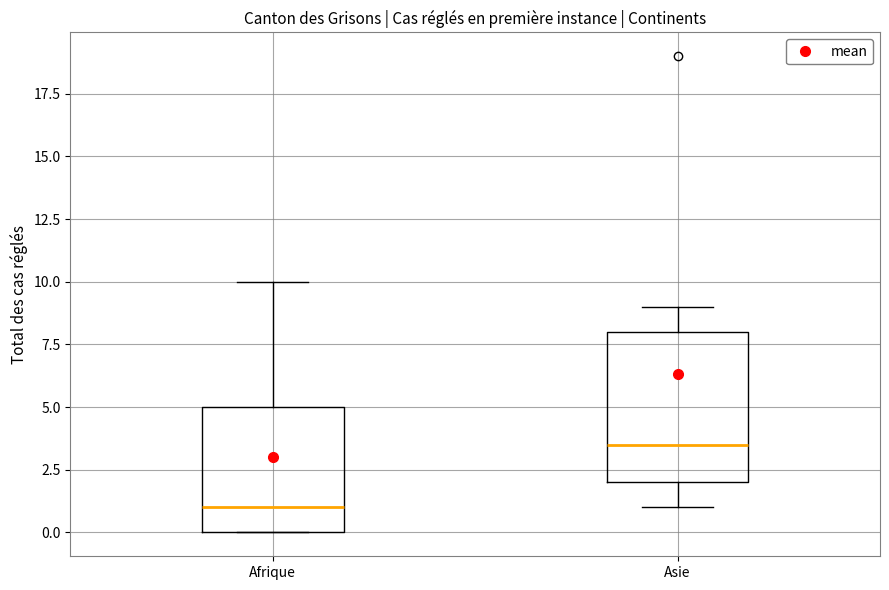

Comparing the boxes themselves (not the whiskers), which one is the tallest?

Asie